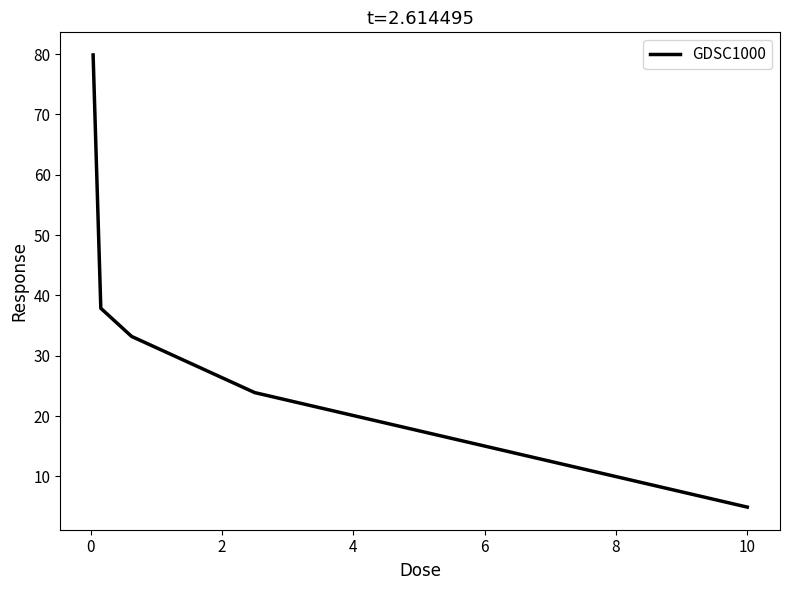

Reading left to right, transcribe all the data shown in this chart.

79.9	37.9	33.2	23.9	4.9